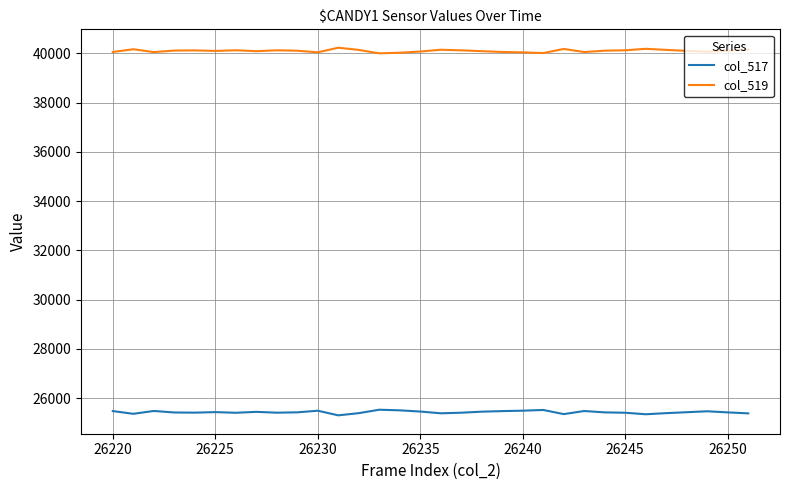

True or false: col_519 and col_517 cross at least once.

False